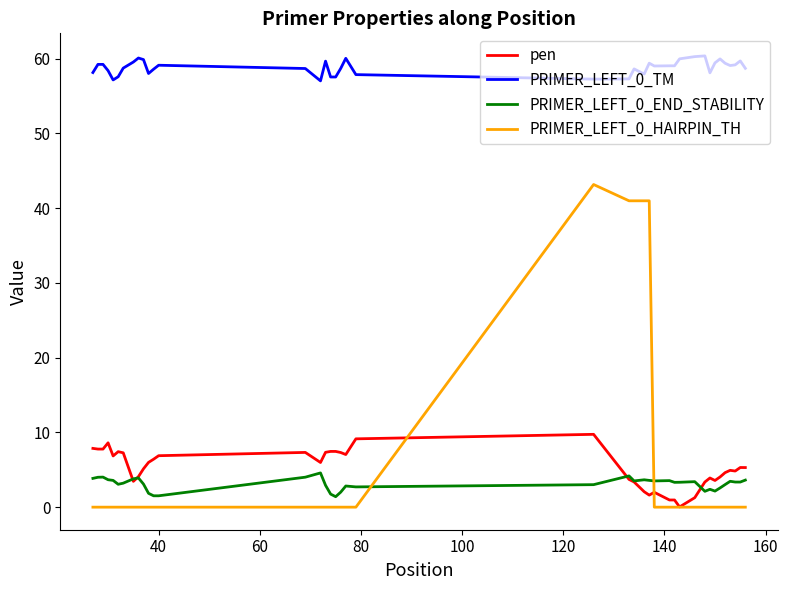

True or false: PRIMER_LEFT_0_END_STABILITY has more than 0 interior local peaks.

True